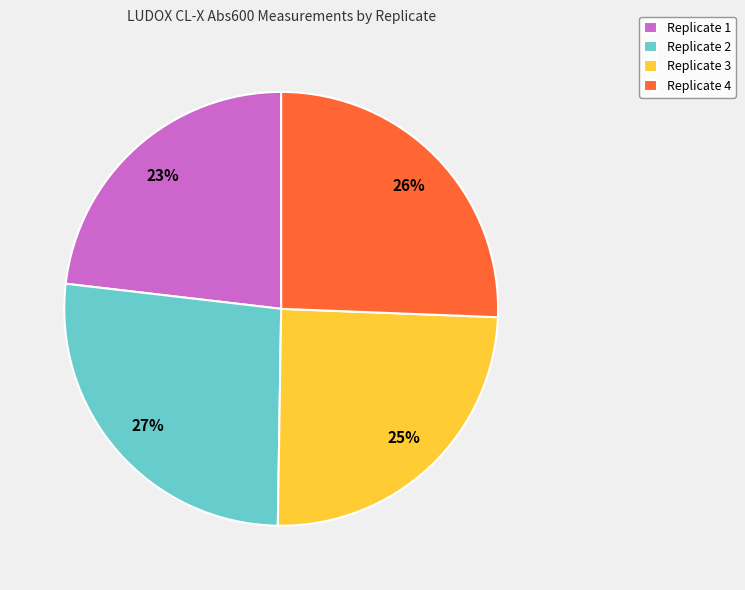

To the nearest percent, what is the average slice percentage?

25%